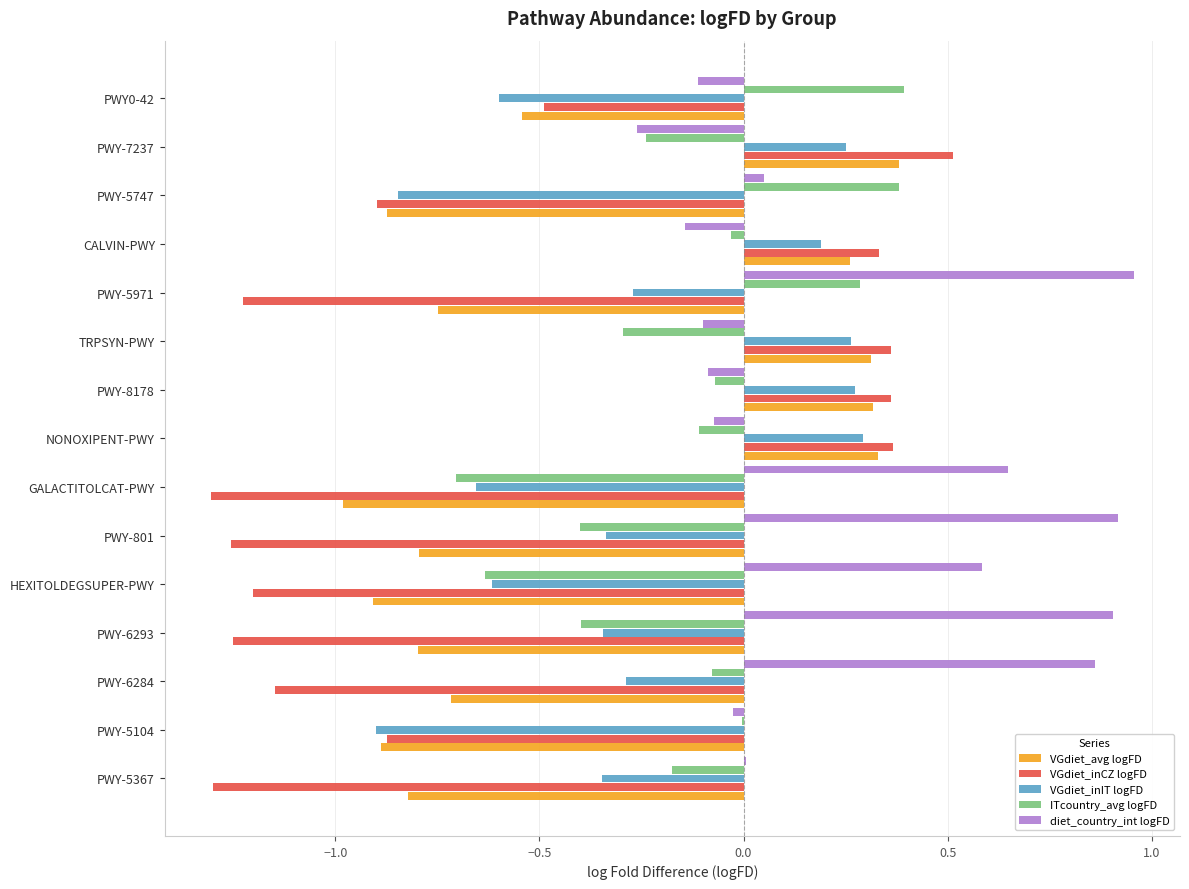

The value of diet_country_int logFD at PWY-5104 is -0.0. True or false?

True